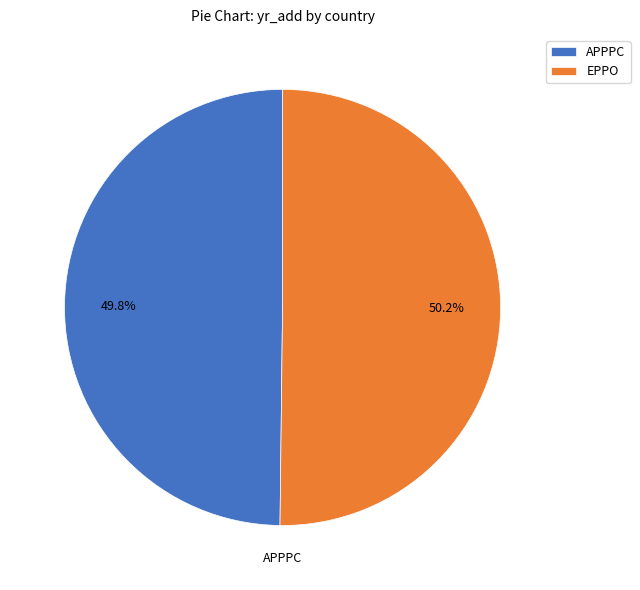

Approximately how many times larger is the value at APPPC compared to EPPO?

1.0